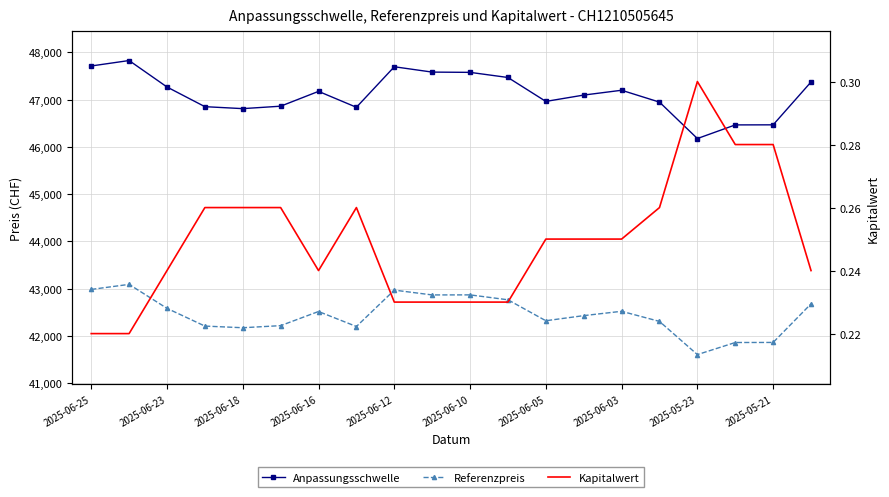

Reading left to right, list all the values displayed in this chart.

Anpassungsschwelle: 47710.5	47825.7	47265.8	46849.6	46808.0	46859.5	47173.2	46836.4	47694.1	47580.9	47575.5	47466.8	46960.8	47094.8	47196.8	46945.7	46174.9	46463.6	46465.1	47371.7
Referenzpreis: 42982.4	43089.0	42581.8	42206.8	42171.7	42215.8	42515.1	42197.8	42967.6	42865.8	42866.9	42762.9	42319.7	42427.7	42519.6	42305.5	41603.1	41859.1	41860.4	42677.2
Kapitalwert: 0.2	0.2	0.2	0.3	0.3	0.3	0.2	0.3	0.2	0.2	0.2	0.2	0.2	0.2	0.2	0.3	0.3	0.3	0.3	0.2